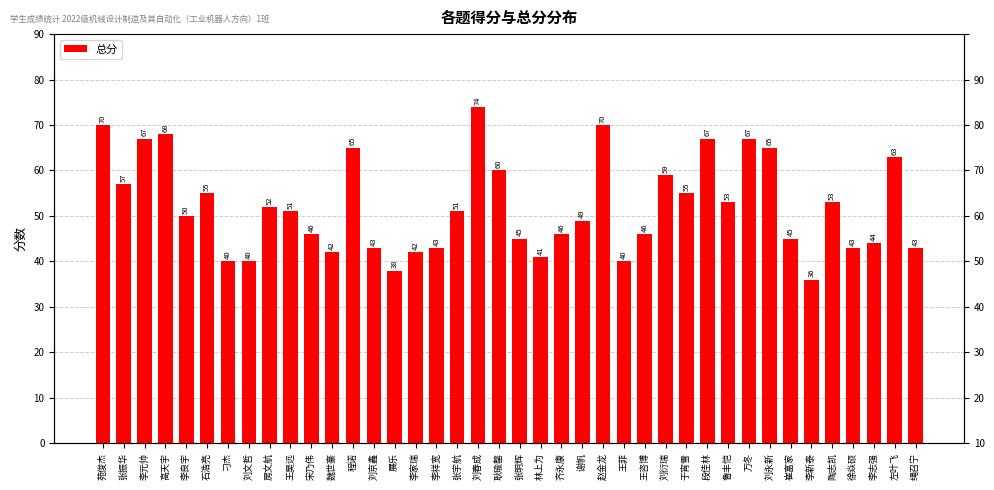

What is the sum of all values?

2084